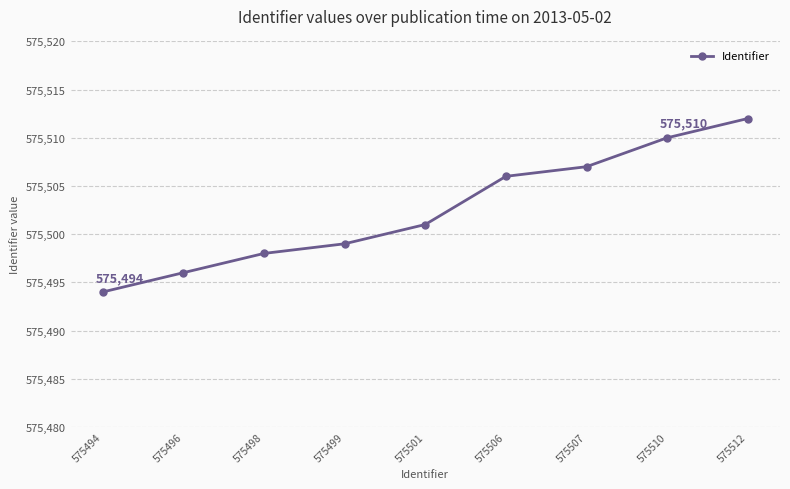

What is the difference between the maximum and minimum values?

18